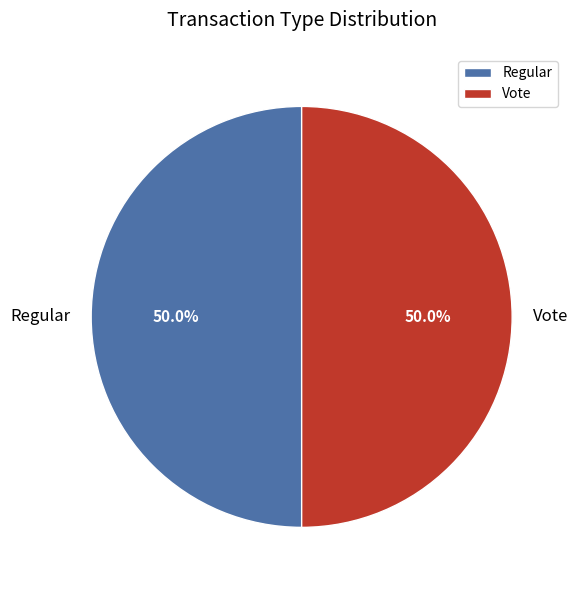

Combined, do Vote and Regular account for over 50%?

Yes